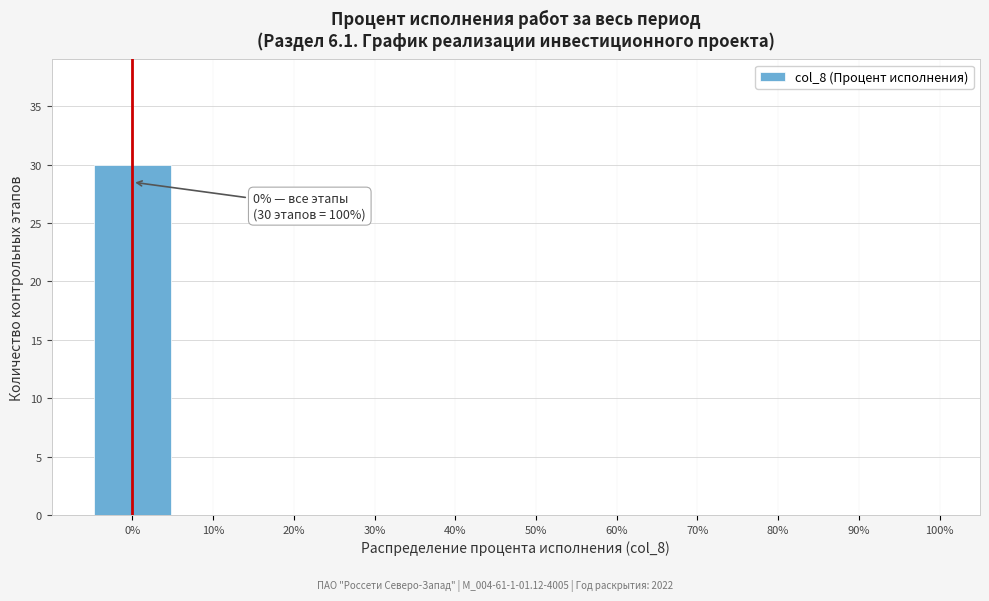

Which range on the x-axis has the tallest bar?

-5 to 5